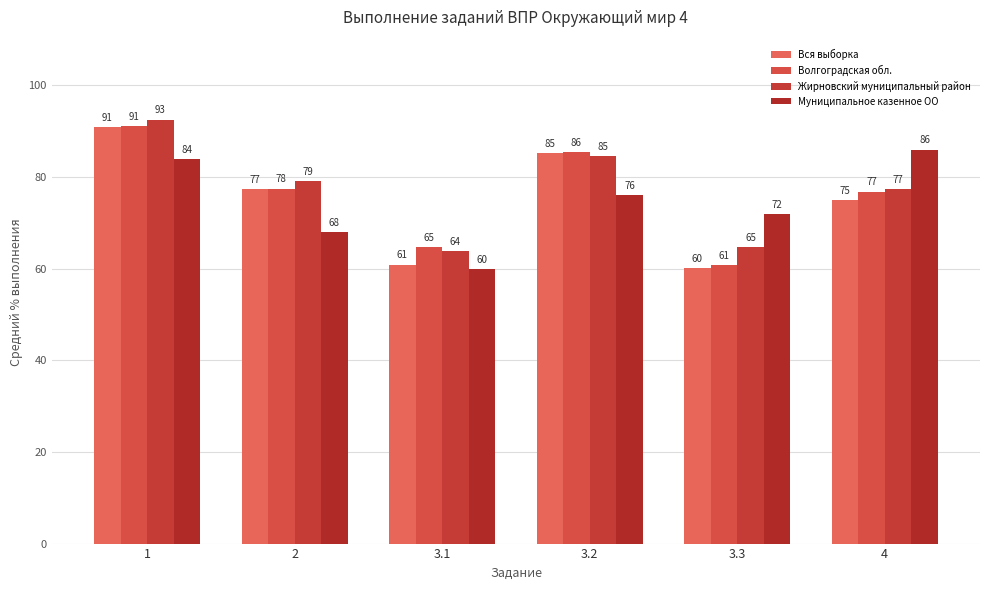

How many distinct data groups are displayed?

4